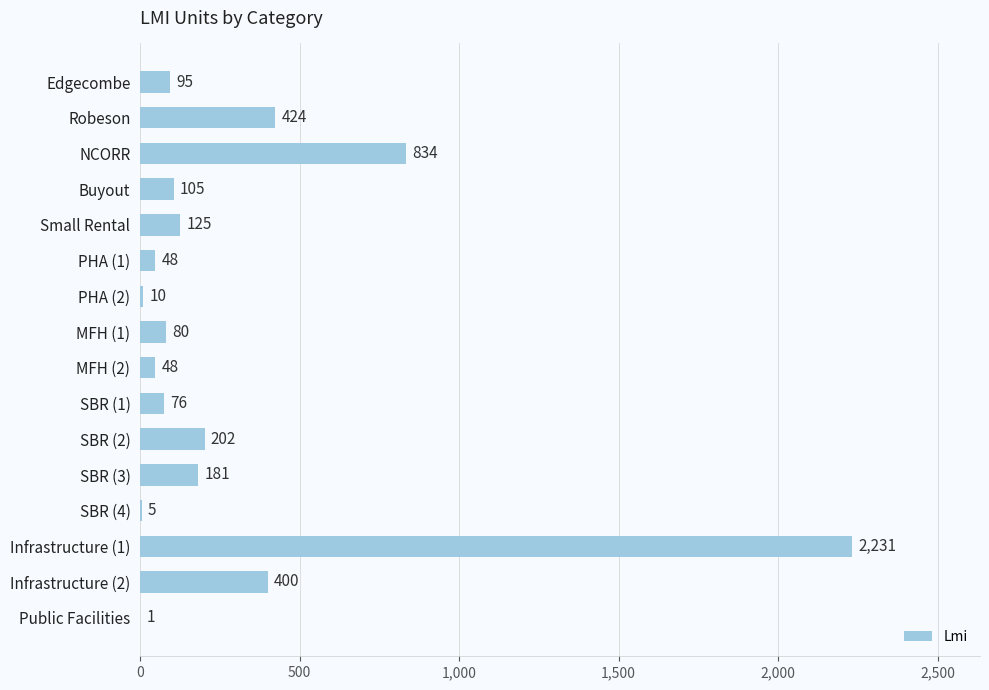

At which category does the chart reach its peak across all series?

Infrastructure (1)